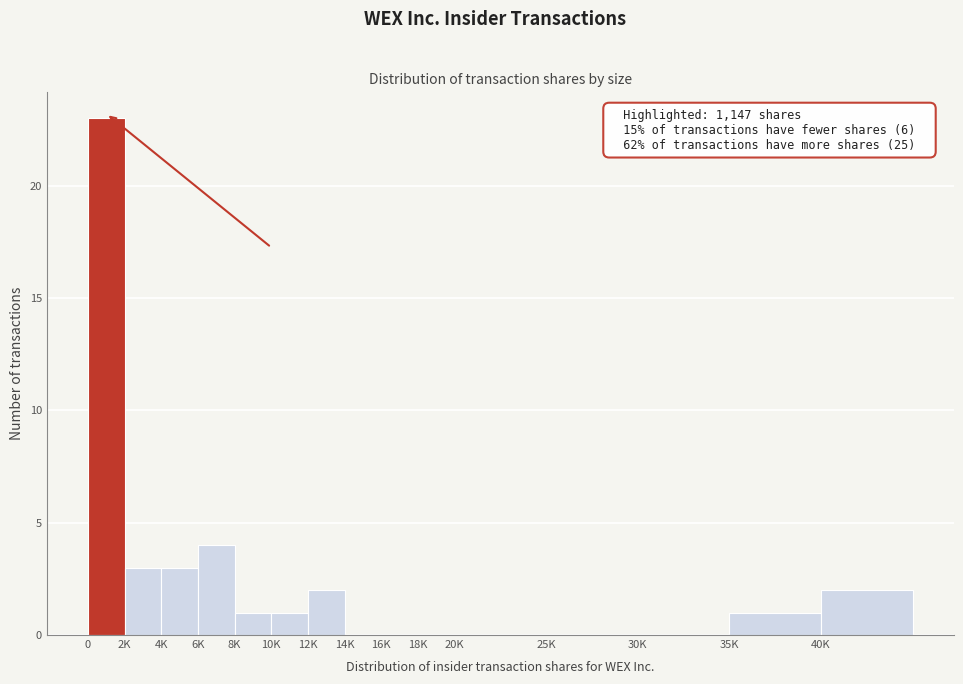

Reading left to right, transcribe all the data shown in this chart.

0=23	2K=3	4K=3	6K=4	8K=1	10K=1	12K=2	14K=0	16K=0	18K=0	20K=0	25K=0	30K=0	35K=1	40K=2